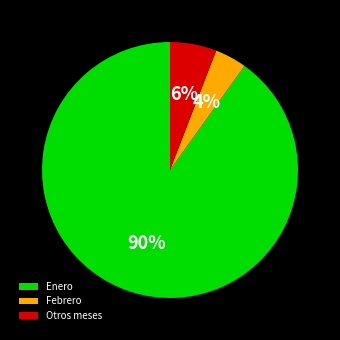

What is the largest slice in the pie chart?

Enero